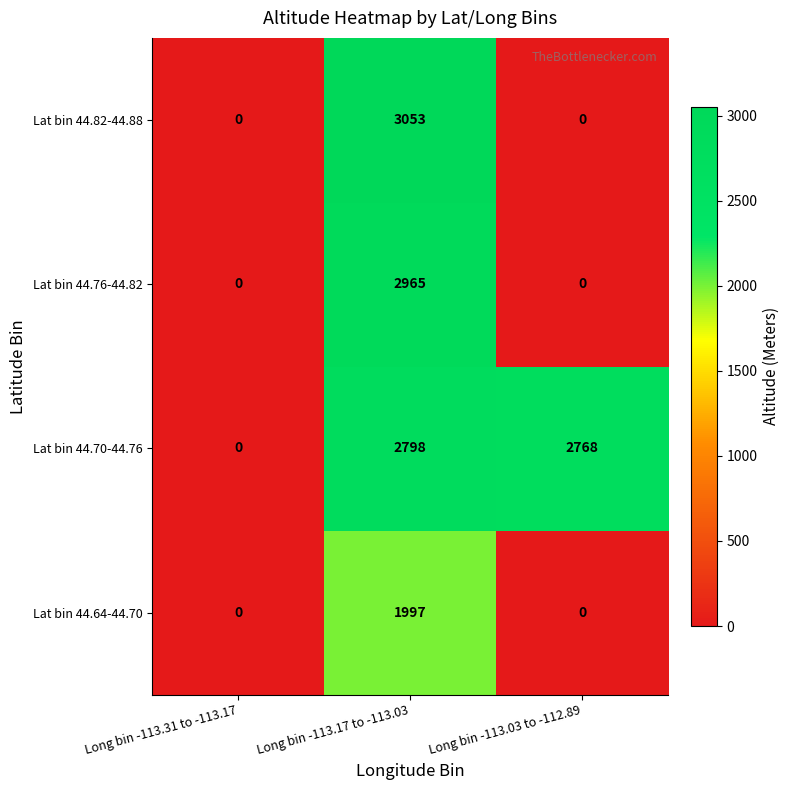

True or false: Lat bin 44.82-44.88 has a value of 3053 at Long bin -113.17 to -113.03.

True